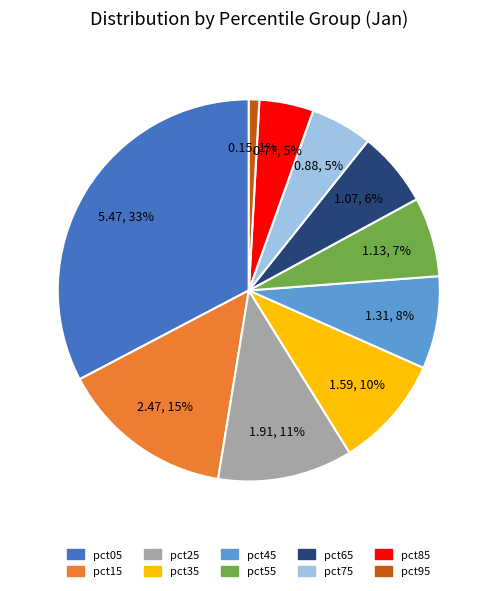

What percentage is the pct75 slice, to the nearest percent?

5%